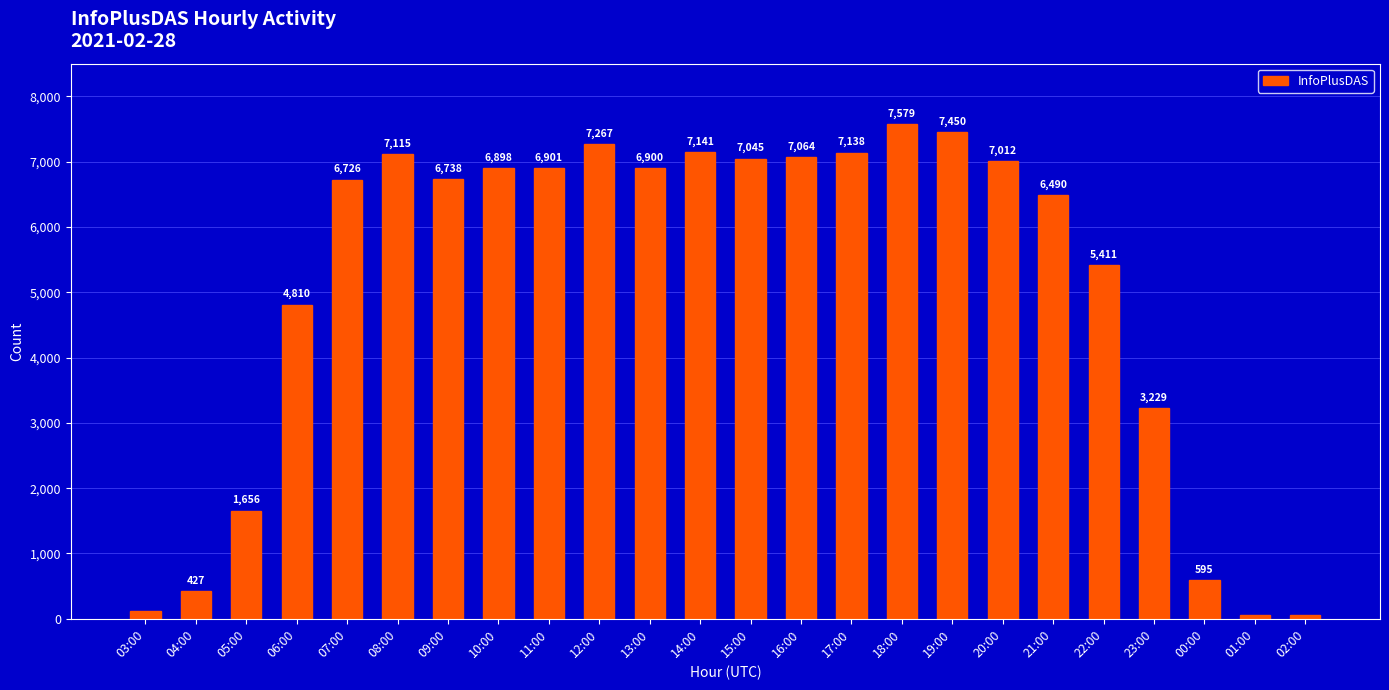

Where is the data nearest to the value 3817?

23:00